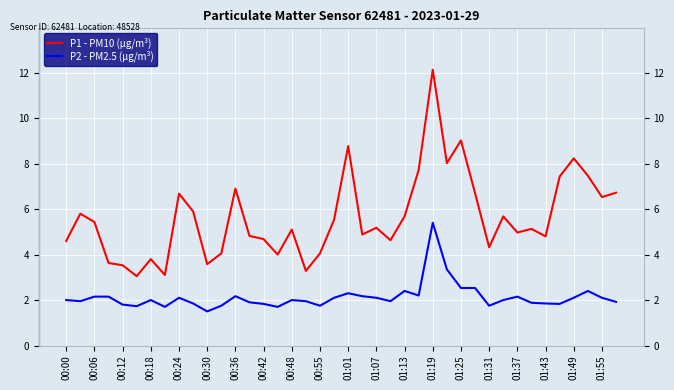

What is the smallest value displayed?

1.5